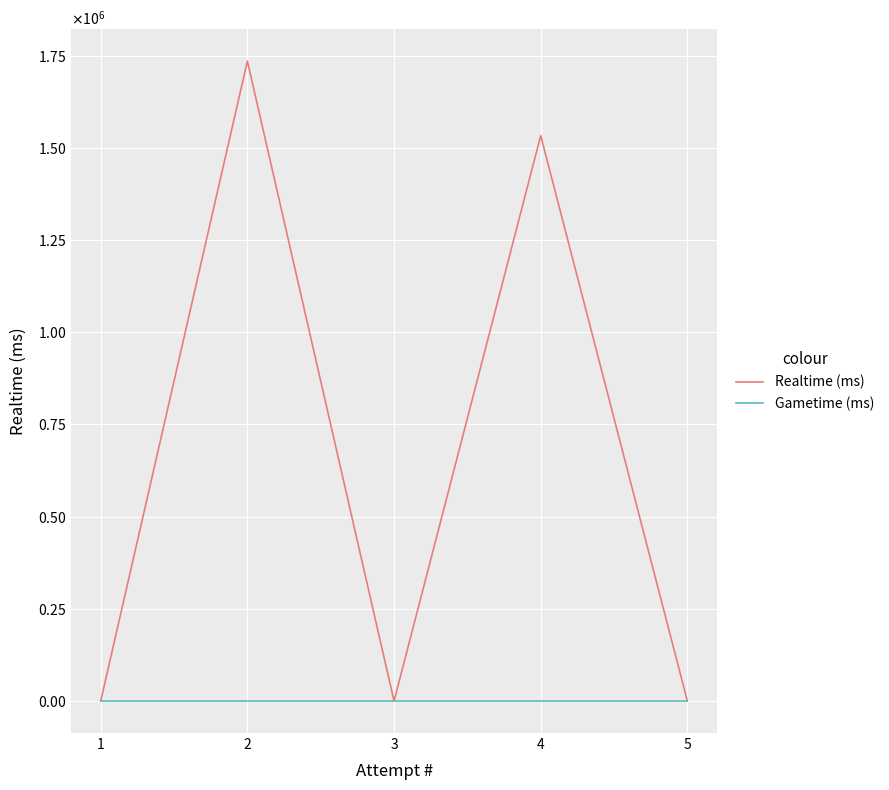

At which category is the sum across all series the highest?

2